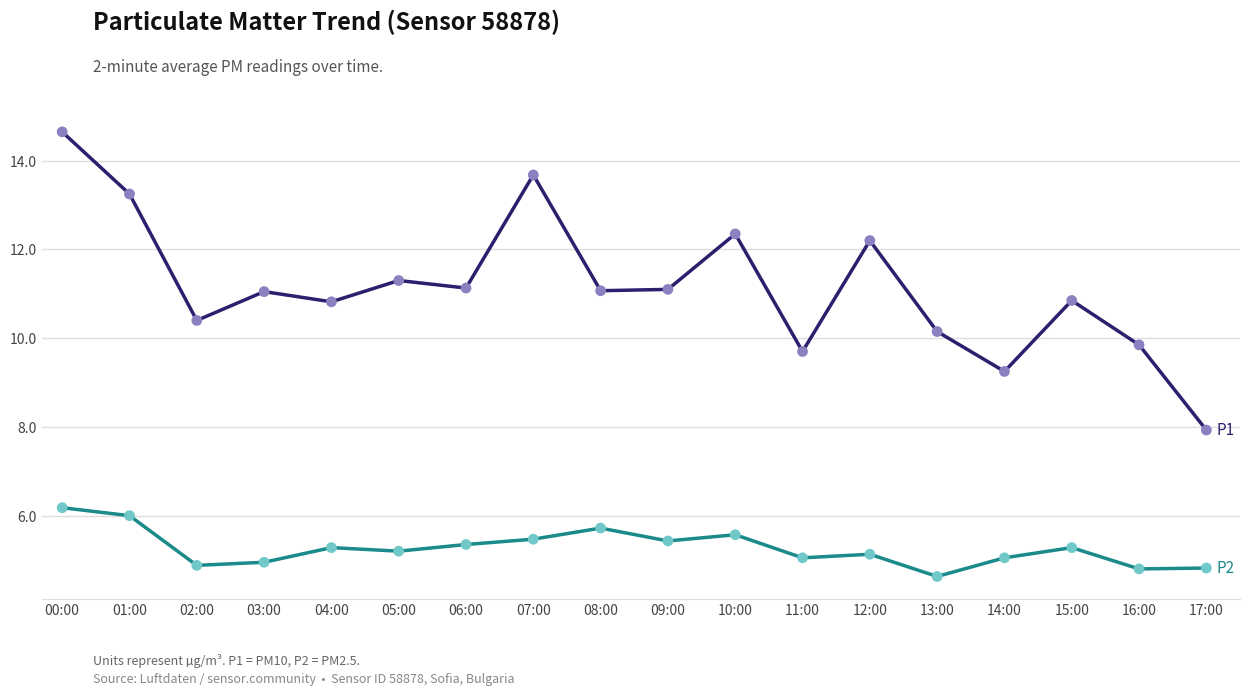

What is the total value across all series at 05:00?

16.5